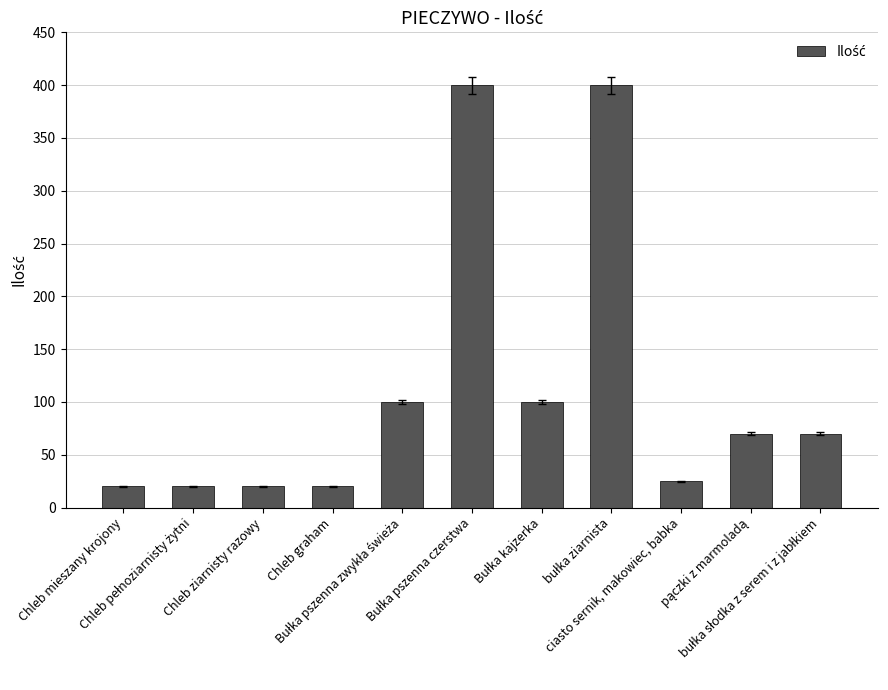

What is the greatest value displayed?

400